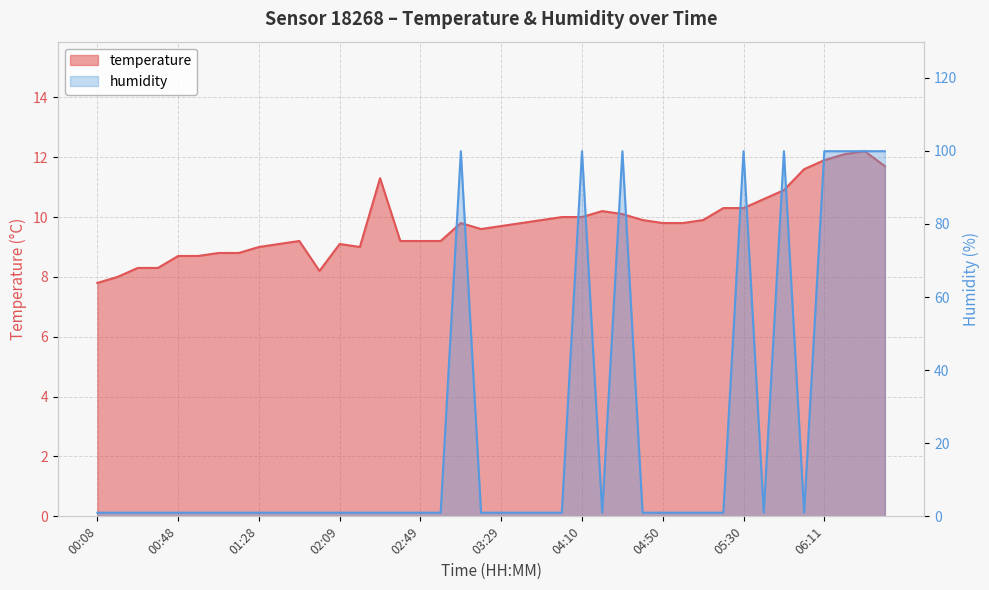

How many data points does each series have?

40